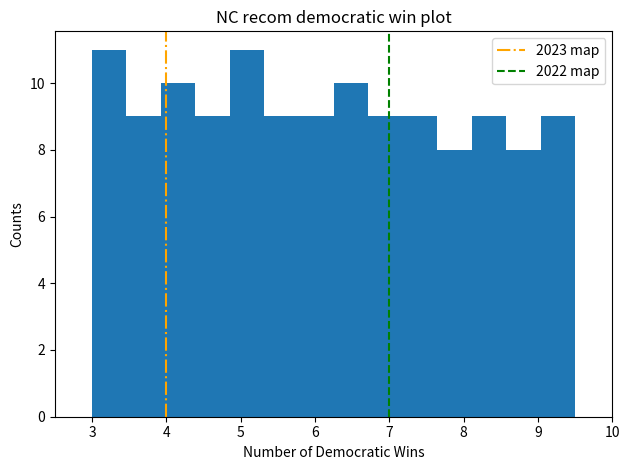

How tall is the bar that spans 7.6 to 8.1 on the x-axis? Neither the bar edges nor the heights are printed on the chart, so give them approximately, as read against the axes.

8